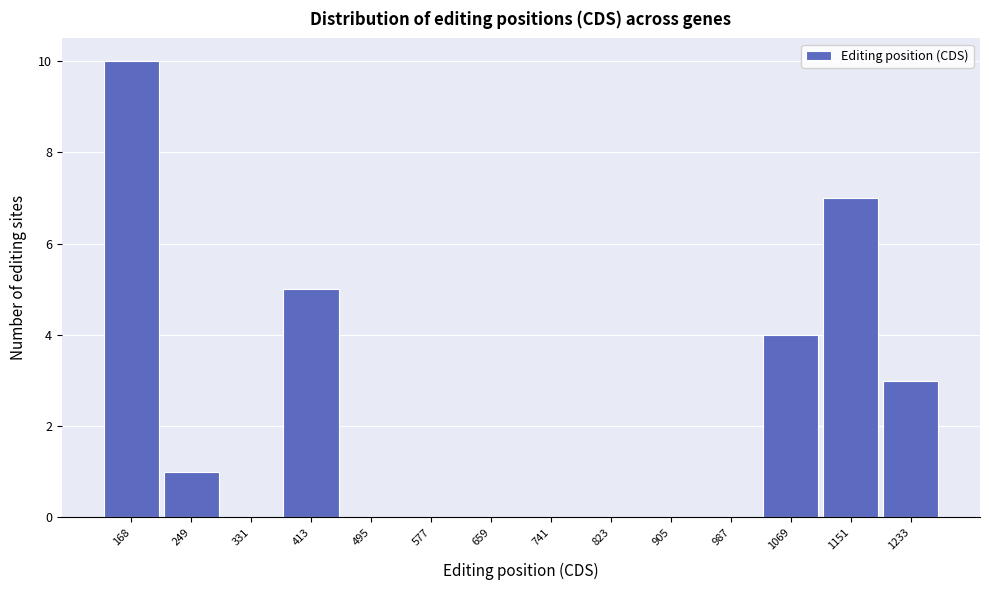

Reading right to left, transcribe all the data shown in this chart.

1233=3	1151=7	1069=4	987=0	905=0	823=0	741=0	659=0	577=0	495=0	413=5	331=0	249=1	168=10